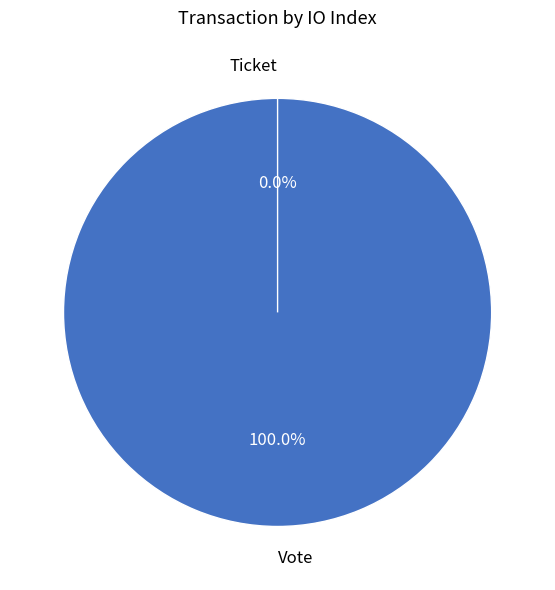

Does Vote represent more than half of the total?

Yes